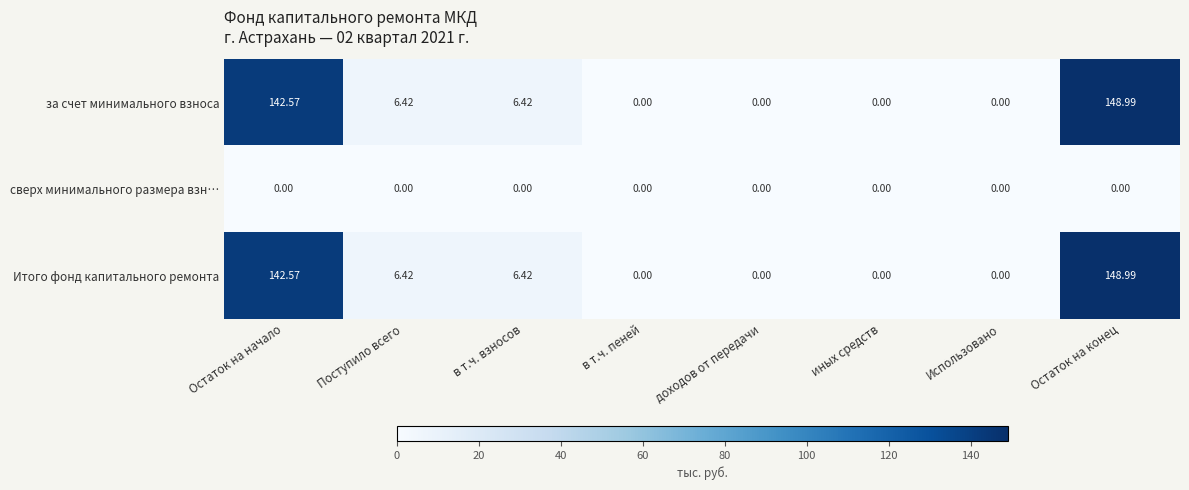

At which category is the sum across all series the highest?

Остаток на конец